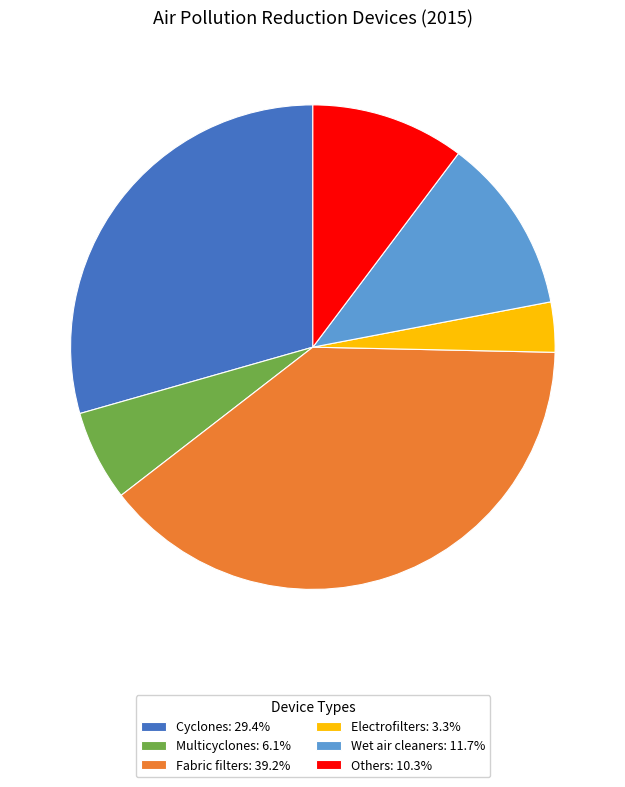

Combined, do Others and Electrofilters account for over 50%?

No